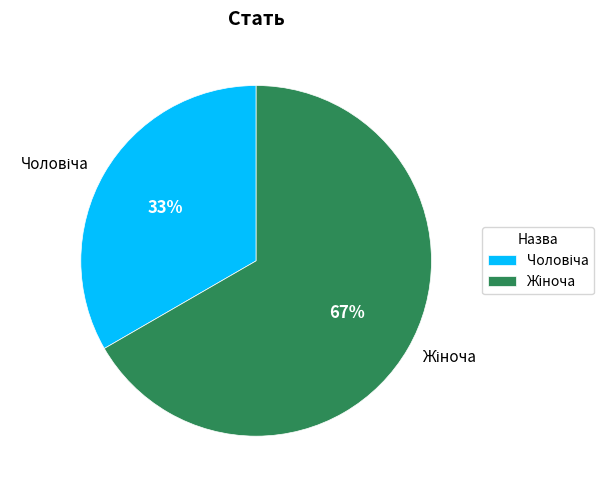

Is there a majority slice in this chart?

Yes